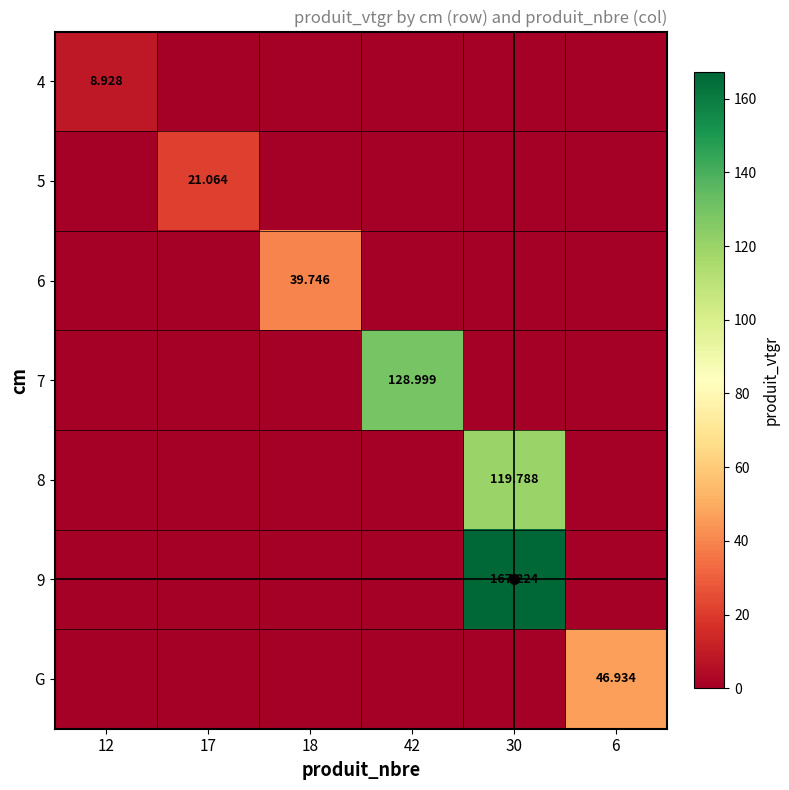

List the labels in order of G value, smallest first.

12, 17, 18, 42, 30, 6